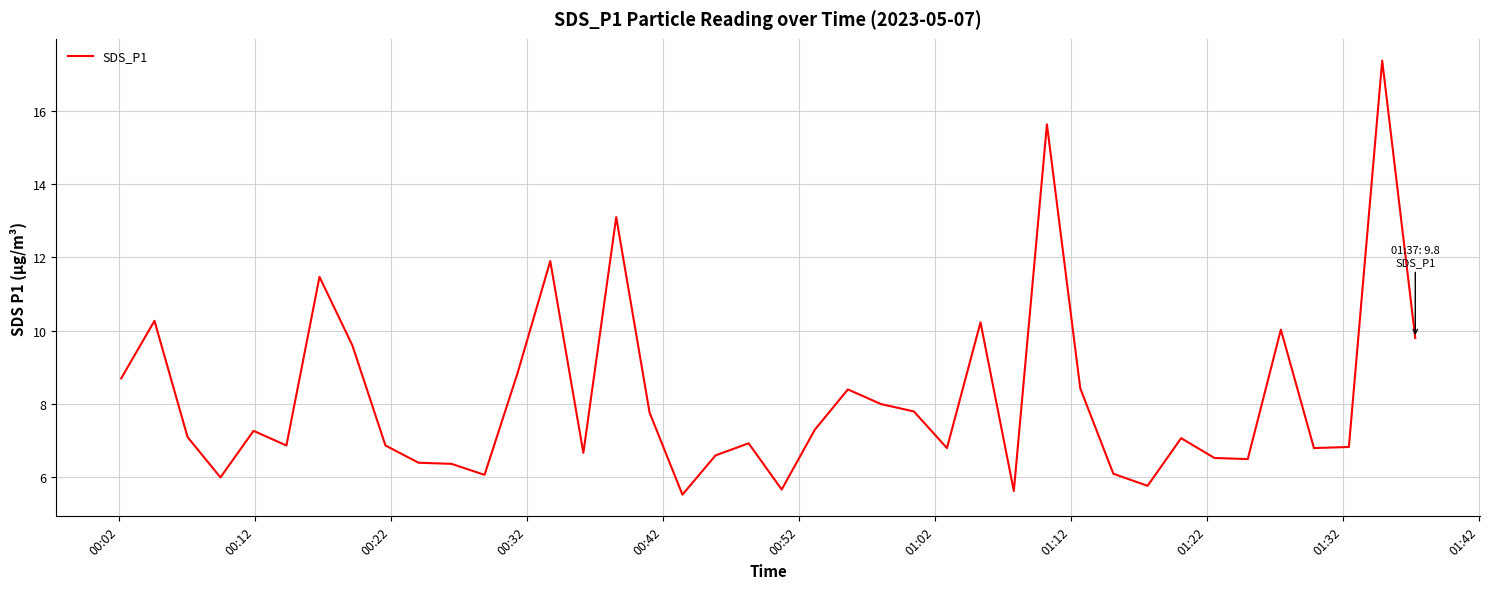

What is the minimum value shown in the chart?

5.5